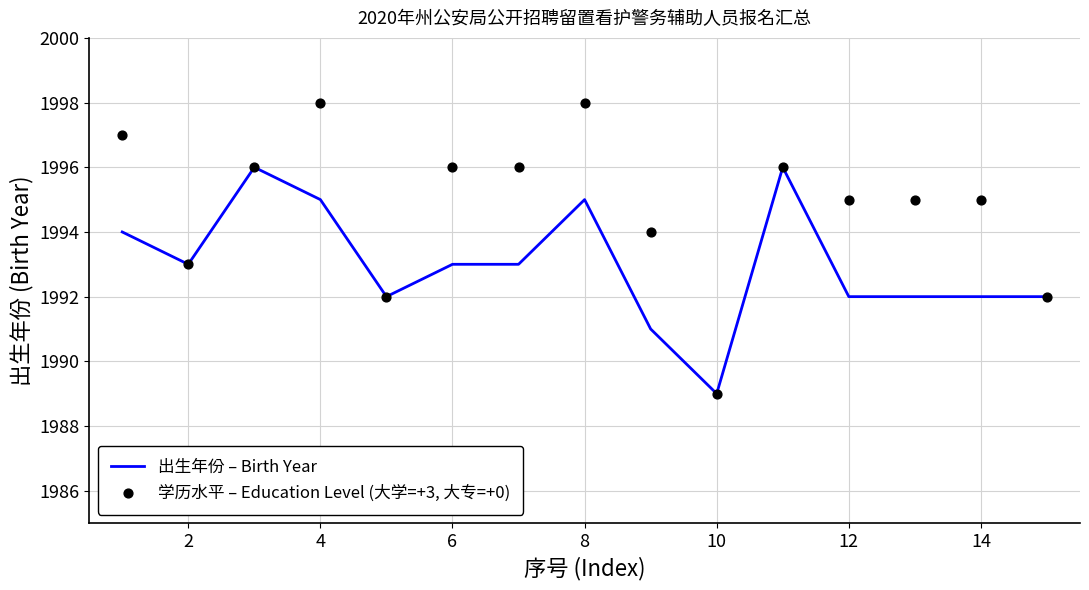

What are all the series names shown in the legend?

出生年份 – Birth Year, 学历水平 – Education Level (大学=+3, 大专=+0)